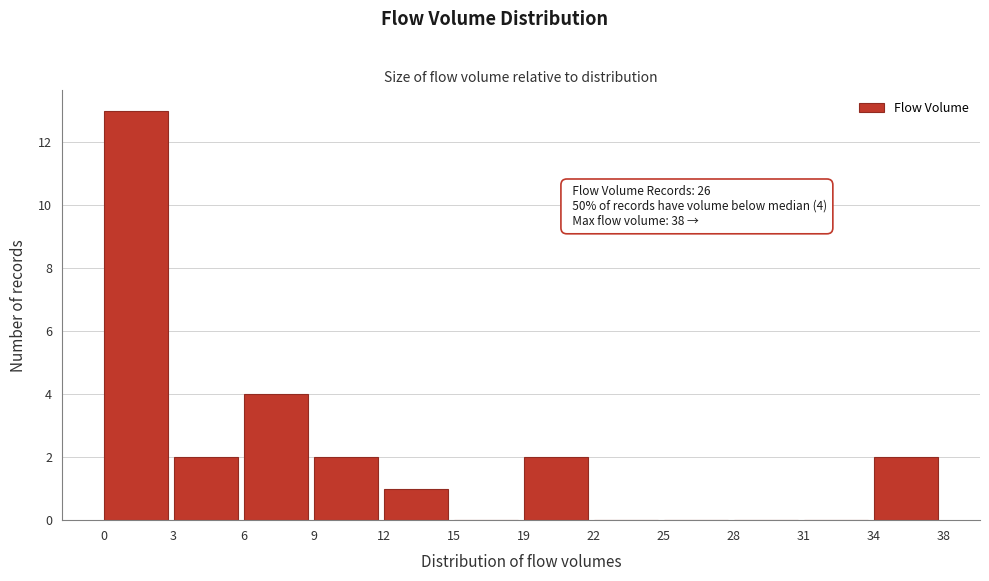

Reading left to right, list all the values displayed in this chart.

0=13	3=2	6=4	9=2	12=1	15=0	19=2	22=0	25=0	28=0	31=0	34=2